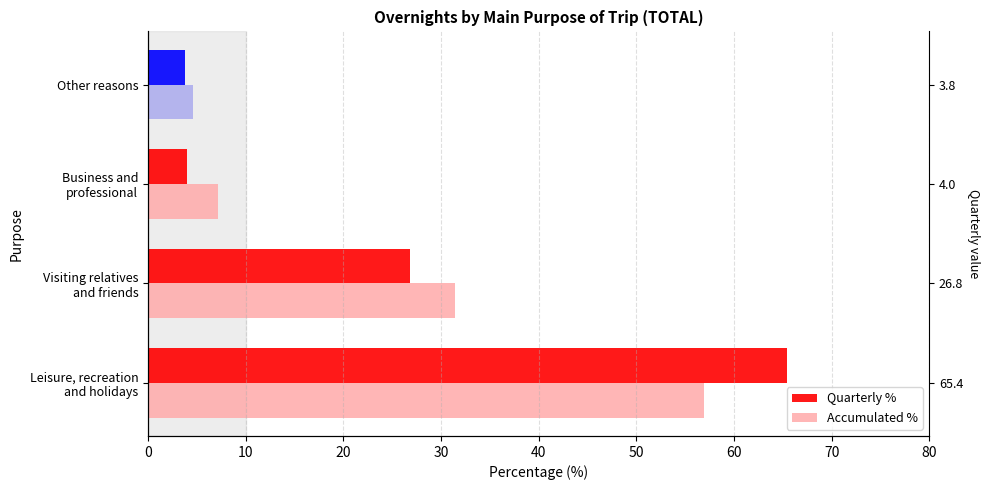

What is the value of the Quarterly % bar at the 1st from the left?

65.4